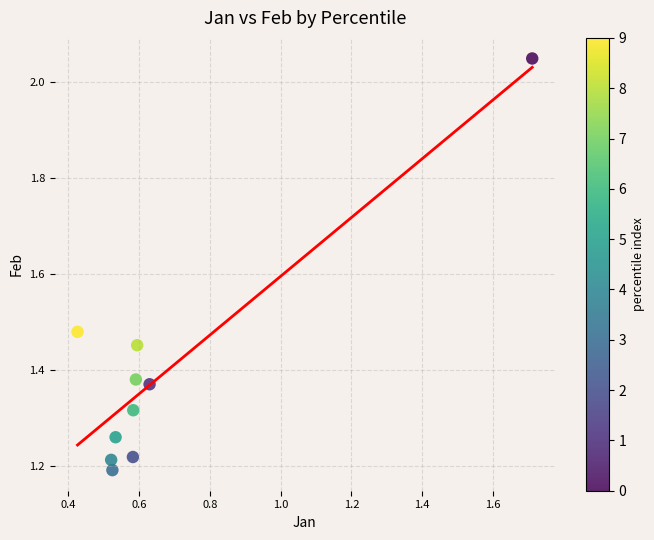

What is the range of Y values (max minus min)?

0.9